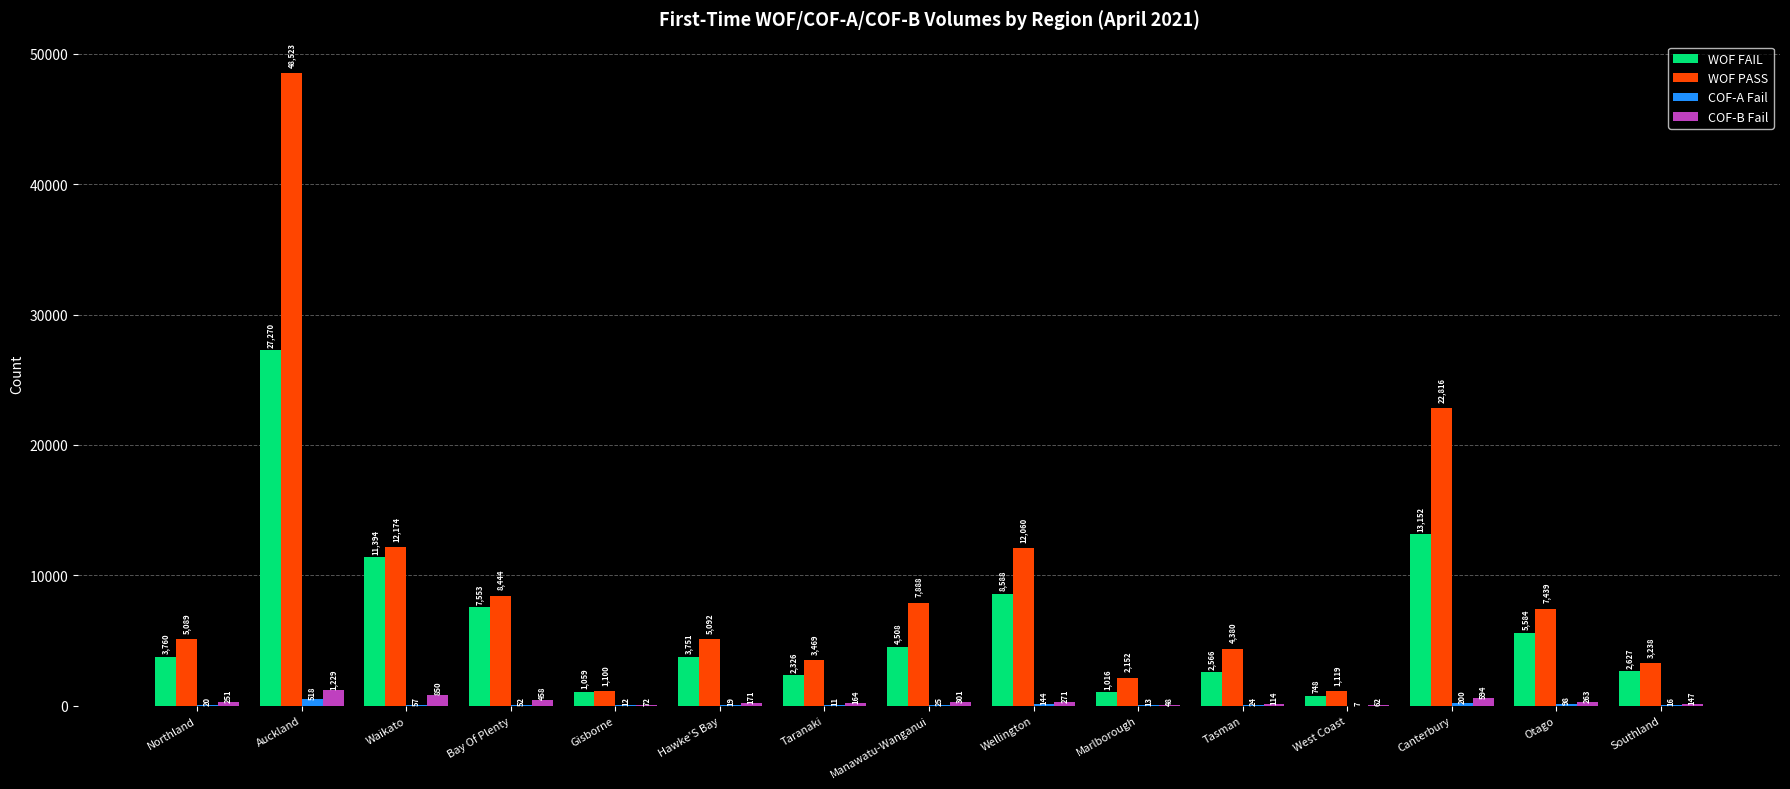

Between Bay Of Plenty and Marlborough, which series saw the biggest shift?

WOF FAIL